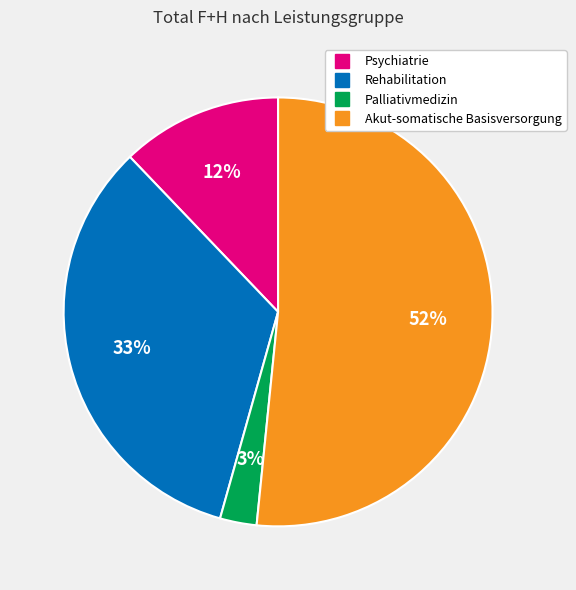

What percentage is the Akut-somatische Basisversorgung slice, to the nearest percent?

52%